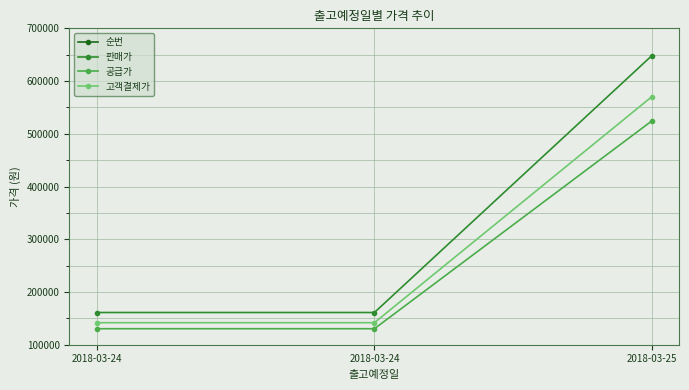

True or false: 판매가 has a value of 648000 at 2018-03-25.

True